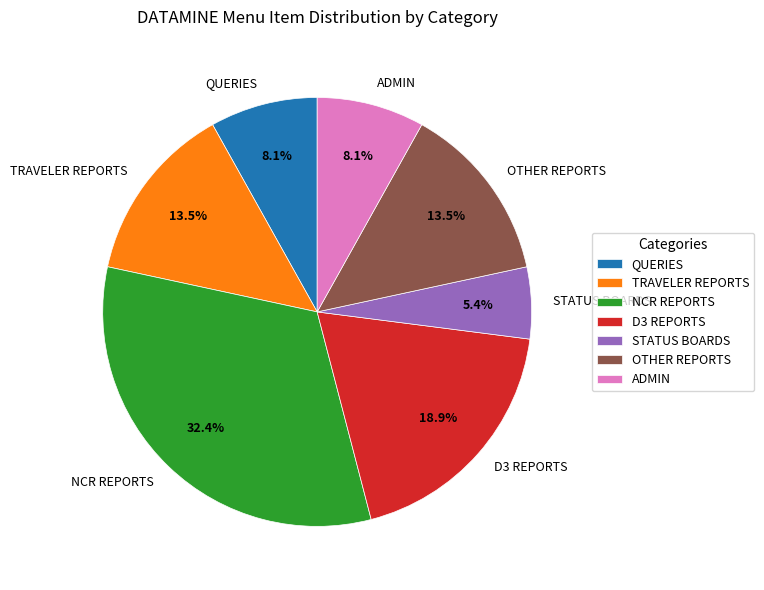

What is the ratio of the value at TRAVELER REPORTS to the value at STATUS BOARDS?

2.5